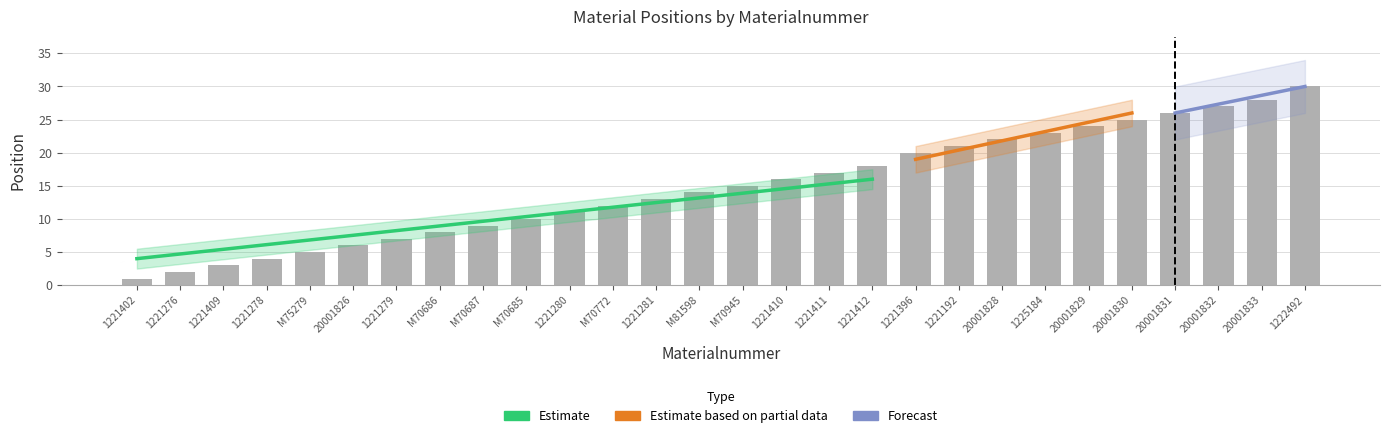

What is the minimum value shown in the chart?

1